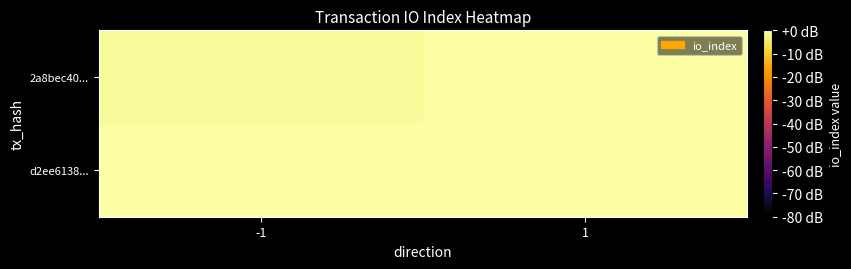

What is the smallest value displayed?

-1